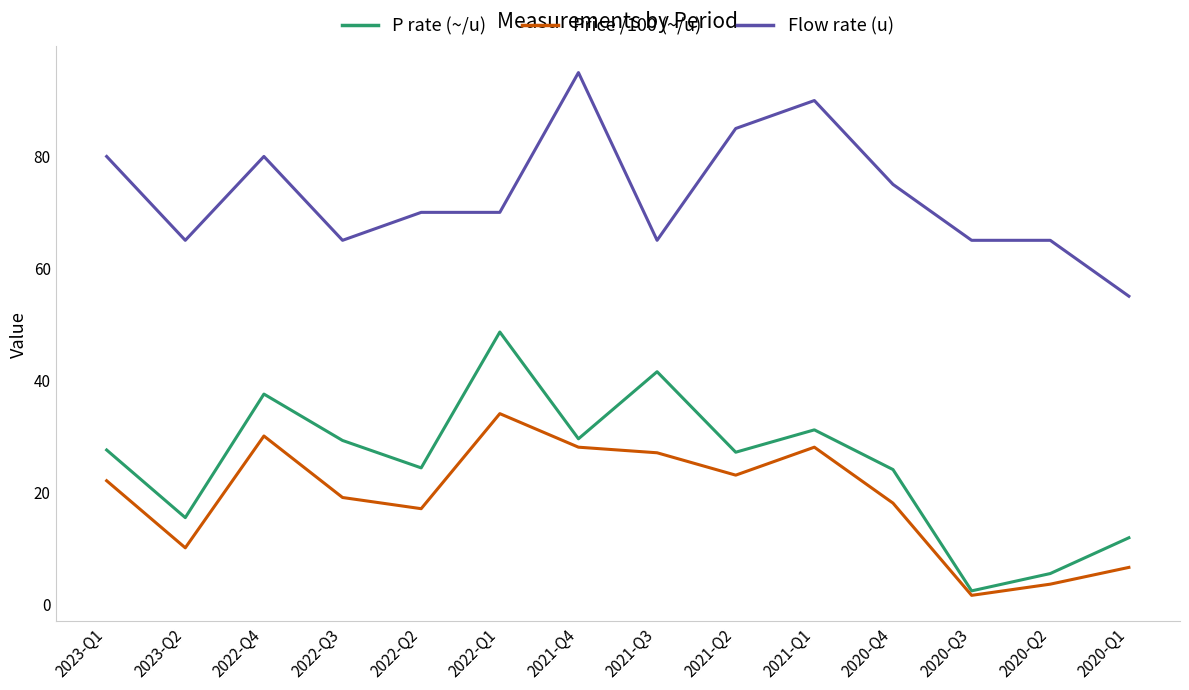

Does the chart have visible grid lines?

No